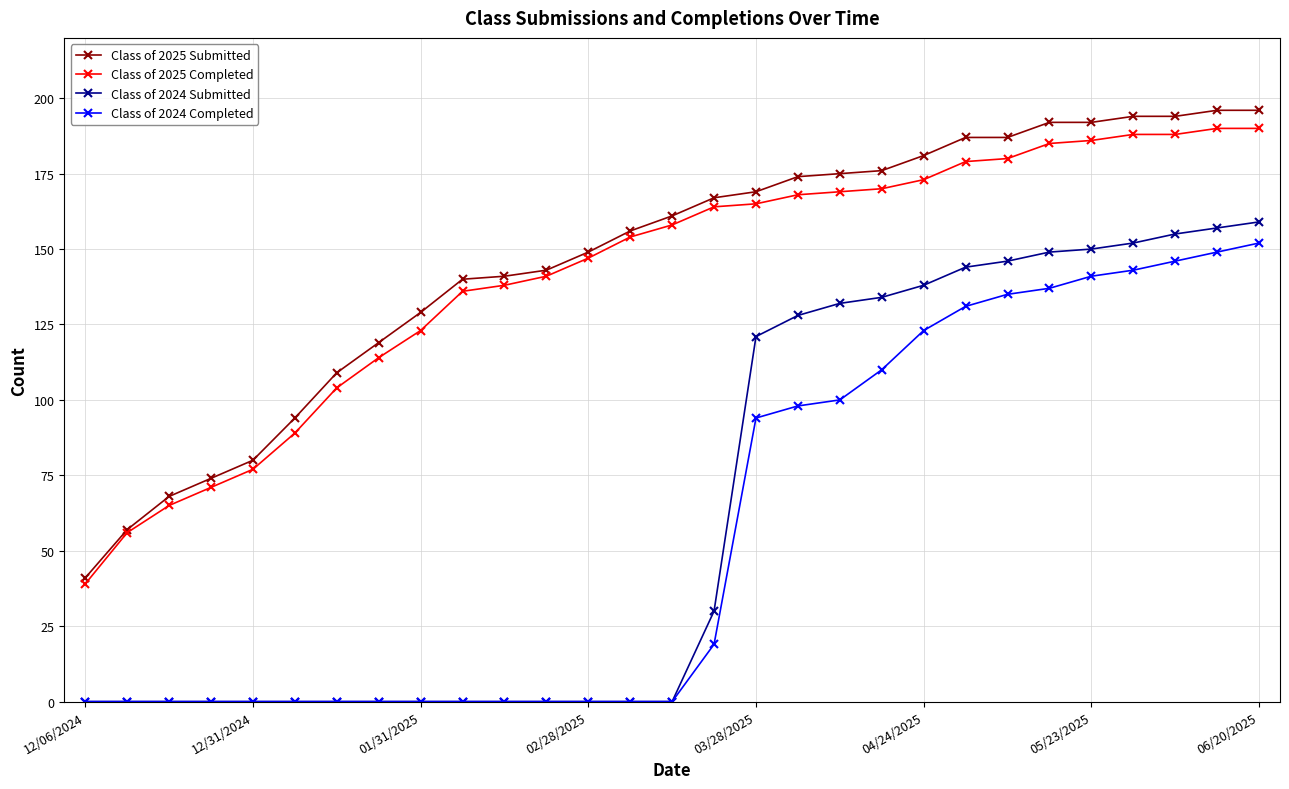

Which series has the widest spread of values?

Class of 2024 Submitted